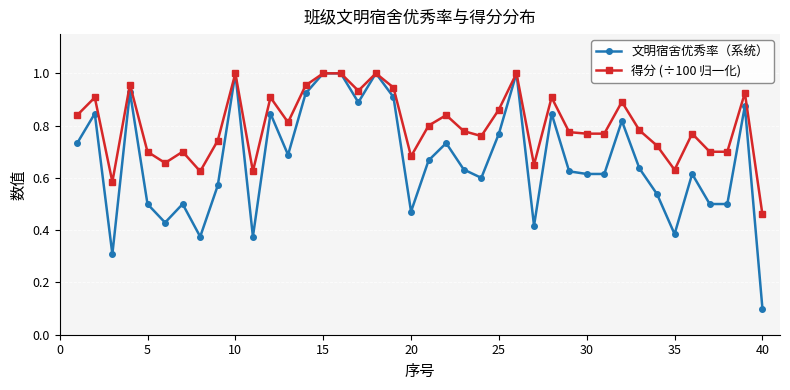

True or false: 文明宿舍优秀率（系统） has more than 0 points higher than both neighbors.

True